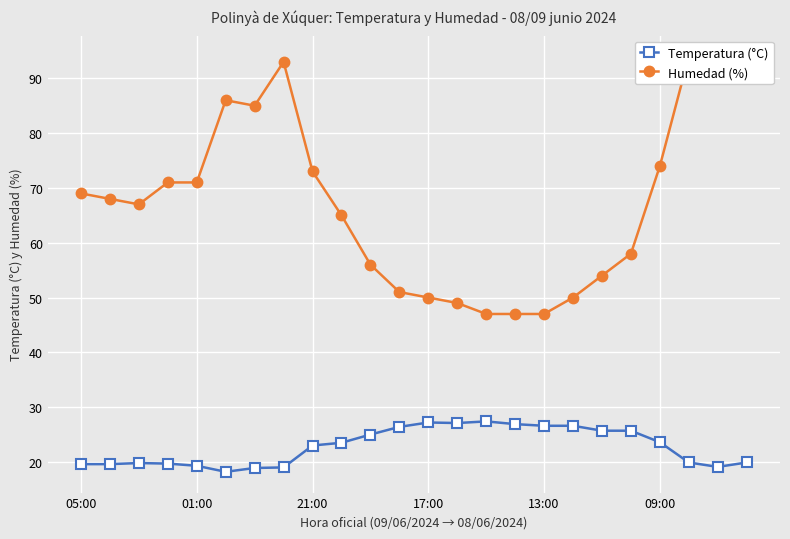

True or false: Temperatura (°C) has more than 1 interior local peaks.

True